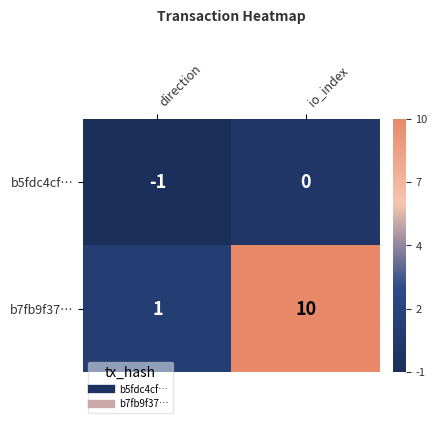

What is the total value across all series at io_index?

10